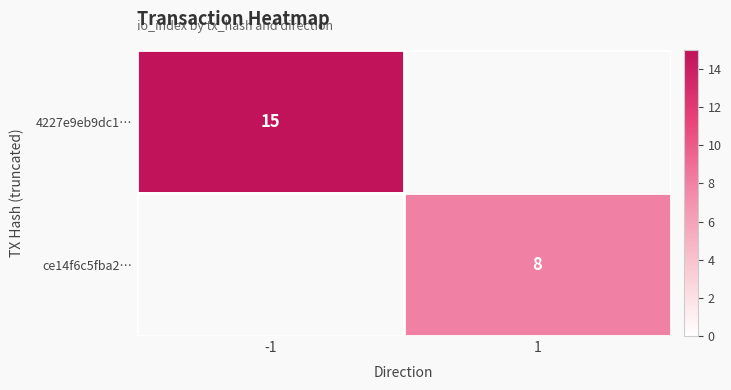

The ce14f6c5fba2… series shows 8 at 1. True or false?

True